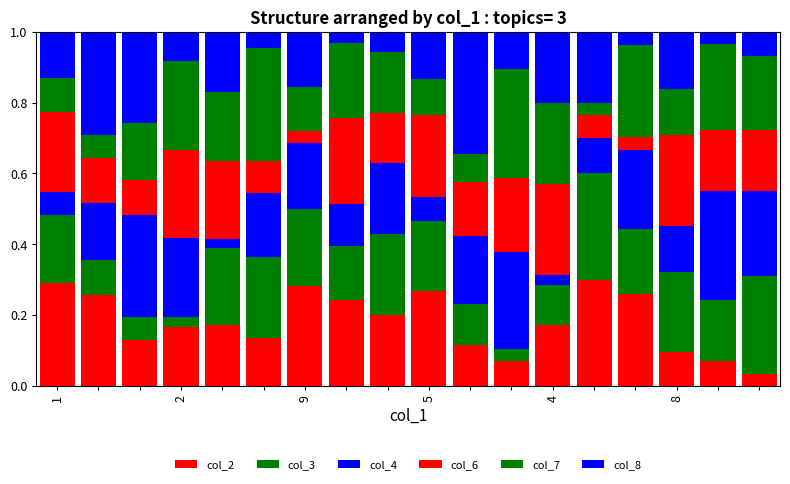

Which category has the highest value in the col_2 series?

13